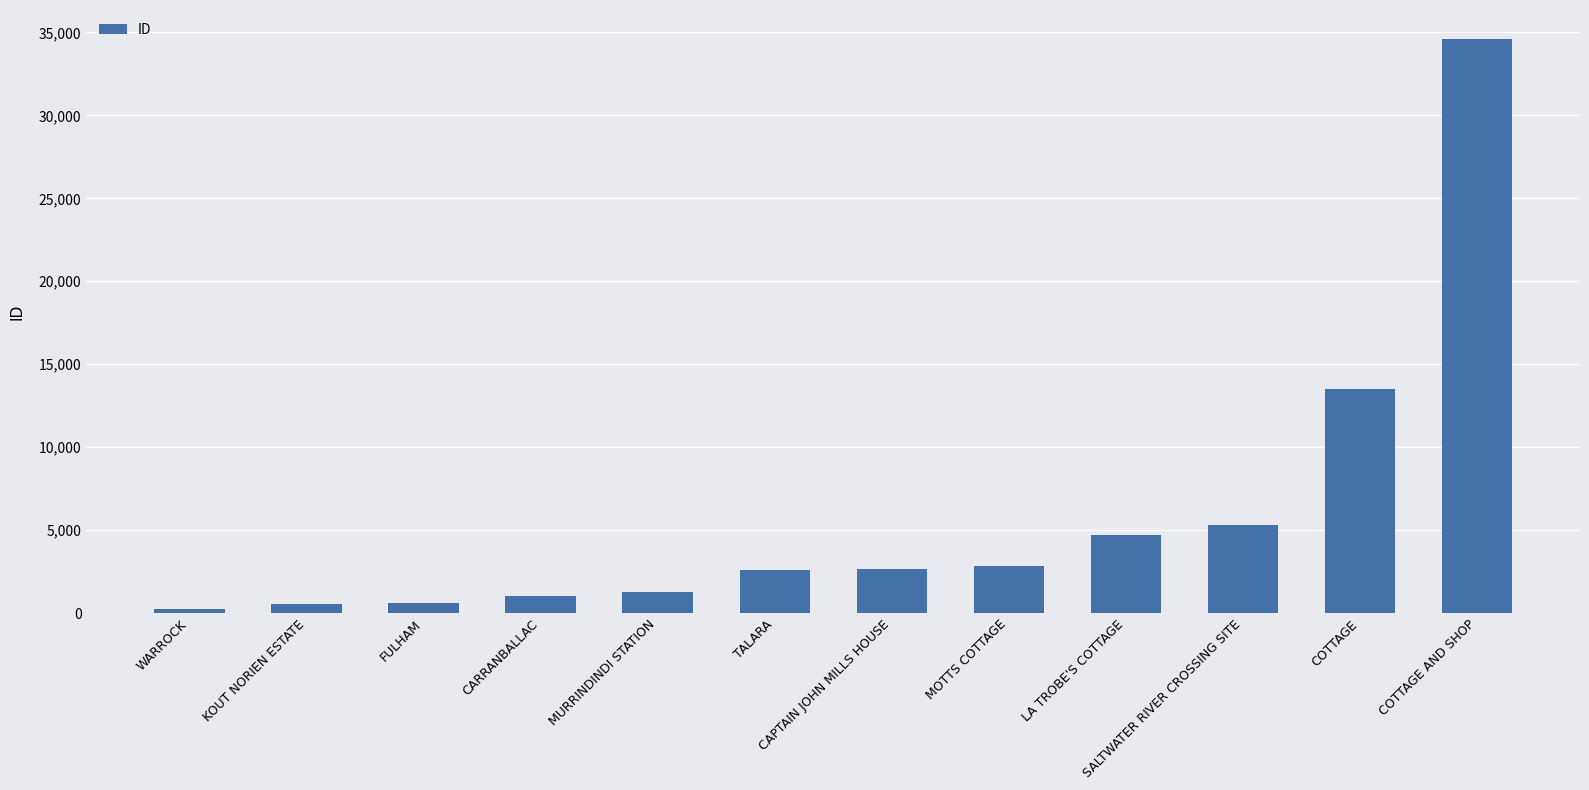

Which category has the highest value across all series?

COTTAGE AND SHOP